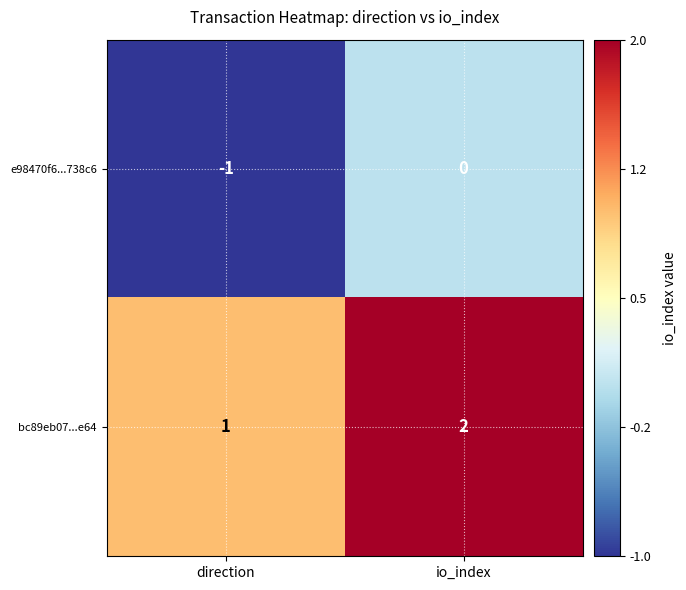

Is the value of bc89eb07...e64 at io_index greater than the value of e98470f6...738c6 at io_index?

Yes